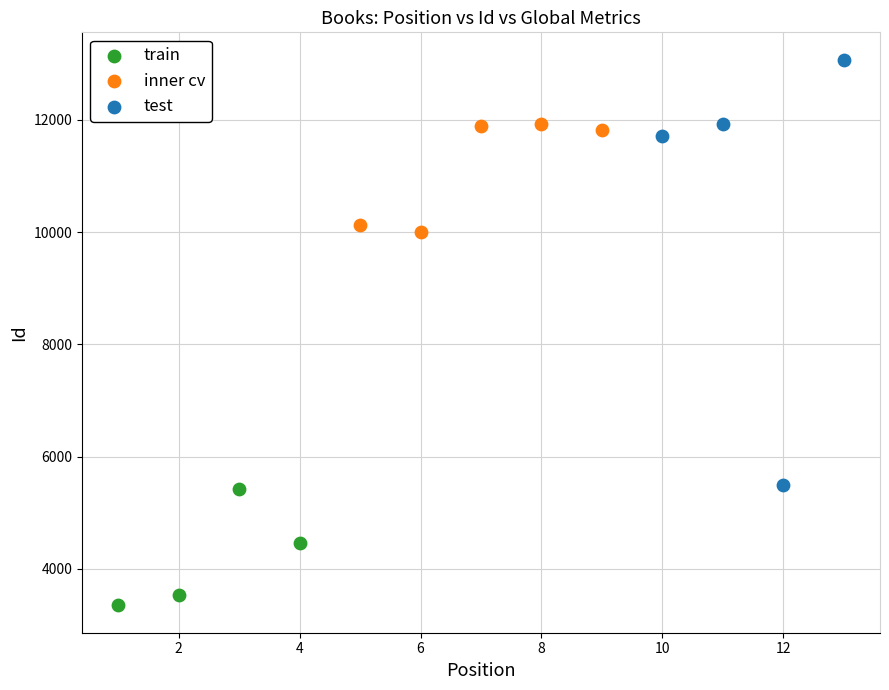

What are all the series names shown in the legend?

train, inner cv, test